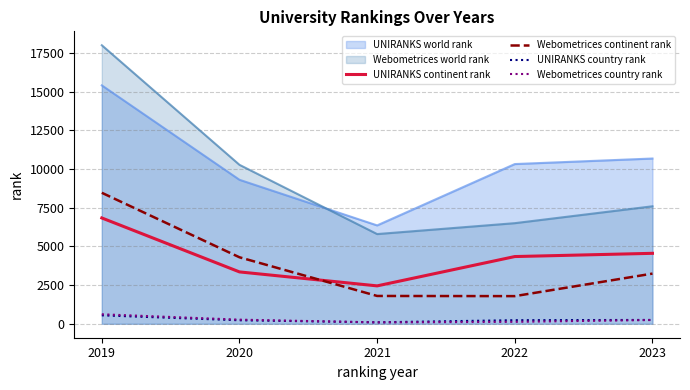

What is the difference between the maximum and second lowest values in the Webometrices country rank series?

489